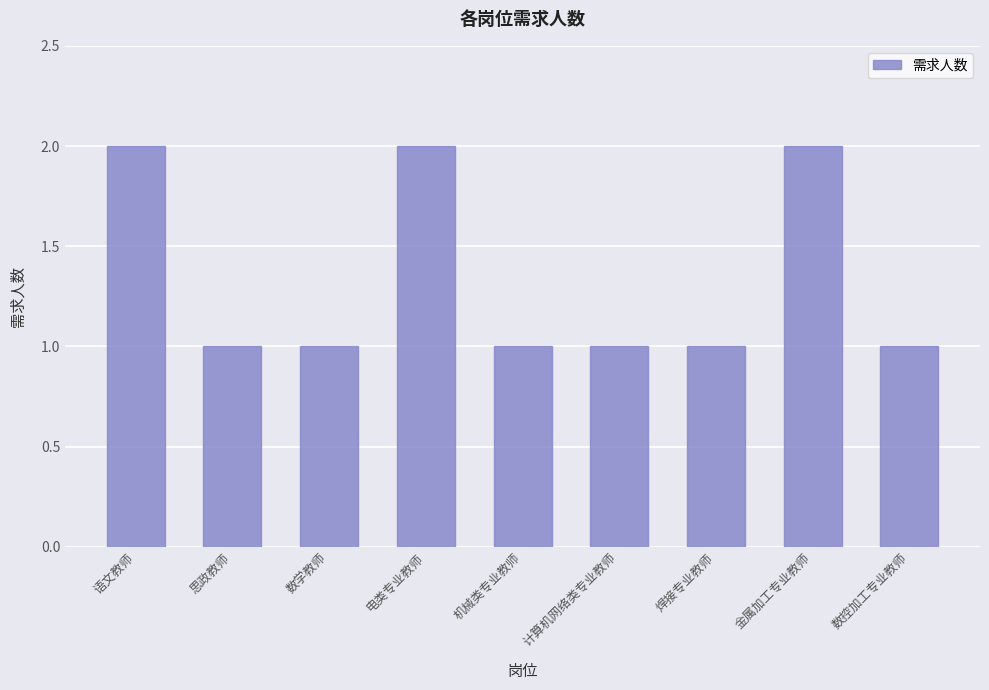

What is the difference between the maximum and second lowest values?

1